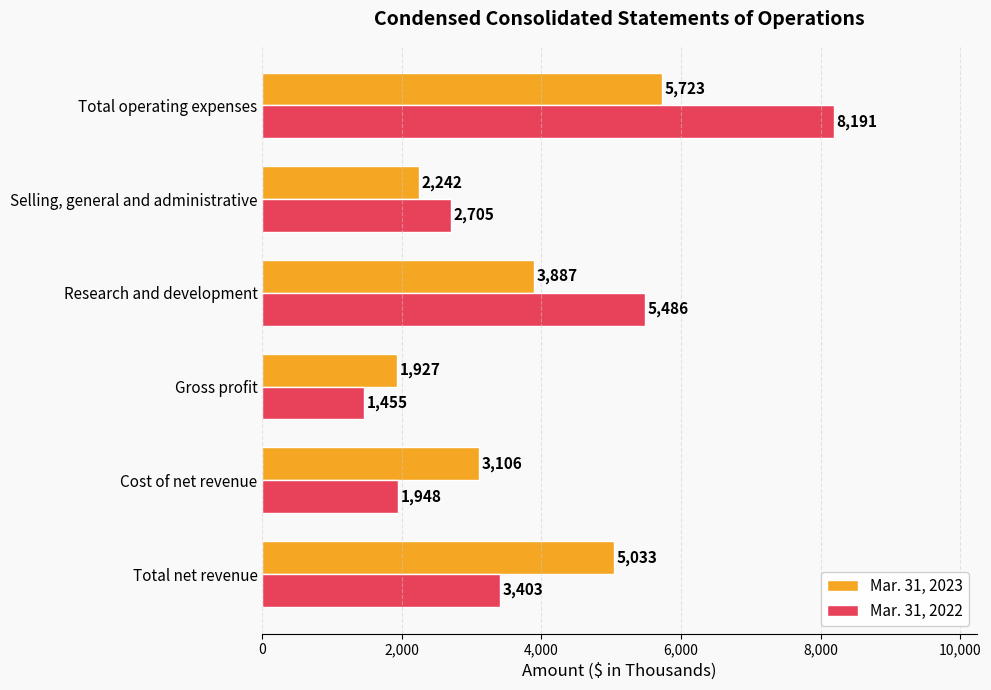

Rank the series by their maximum value, from highest to lowest.

Mar. 31, 2022, Mar. 31, 2023